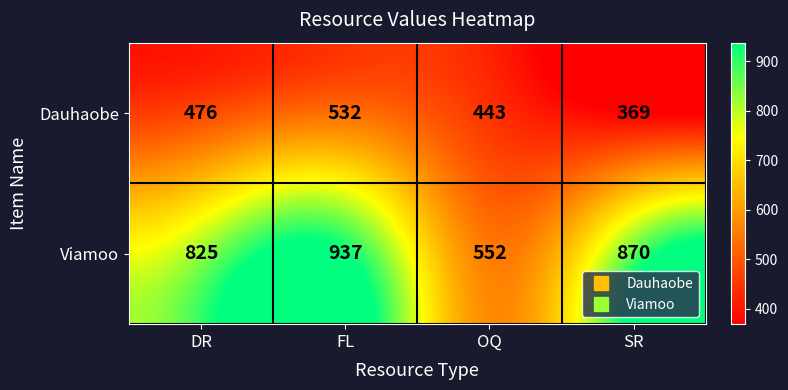

What is the average value of the Viamoo series?

796